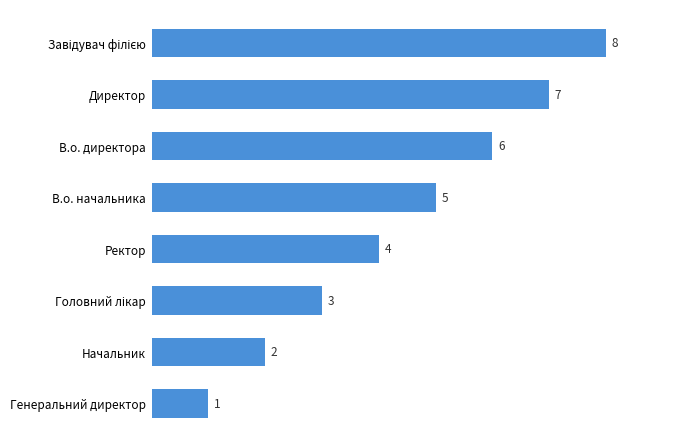

What is the difference between the maximum and second lowest values?

6